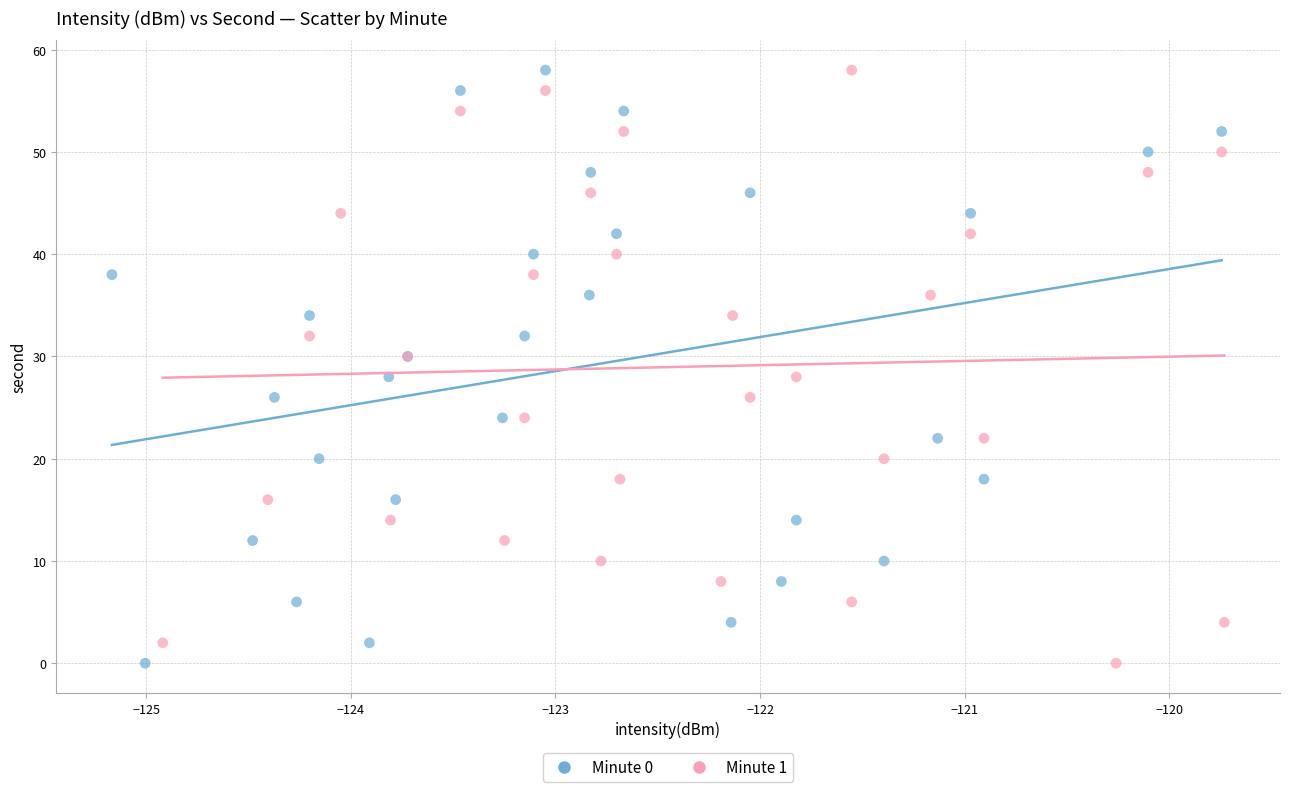

What are all the series names shown in the legend?

Minute 0, Minute 1